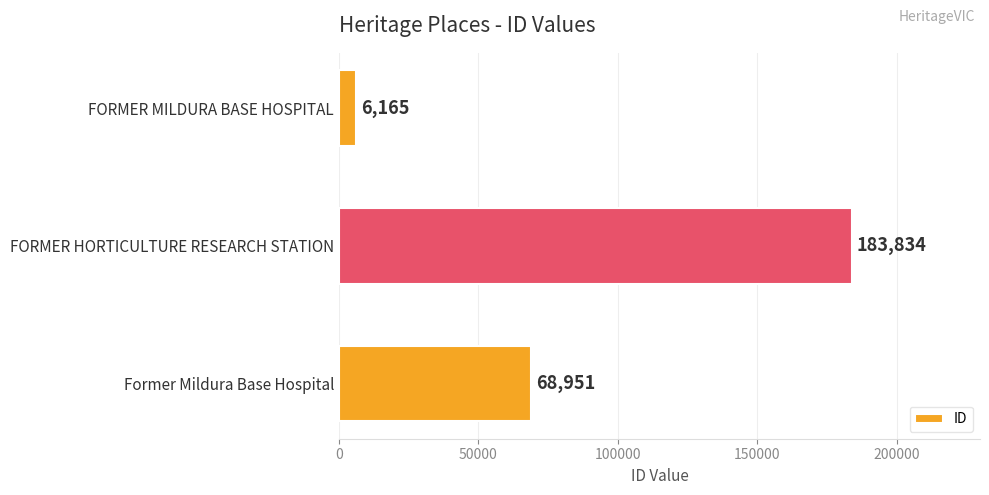

What is the approximate value at FORMER HORTICULTURE RESEARCH STATION?

183834